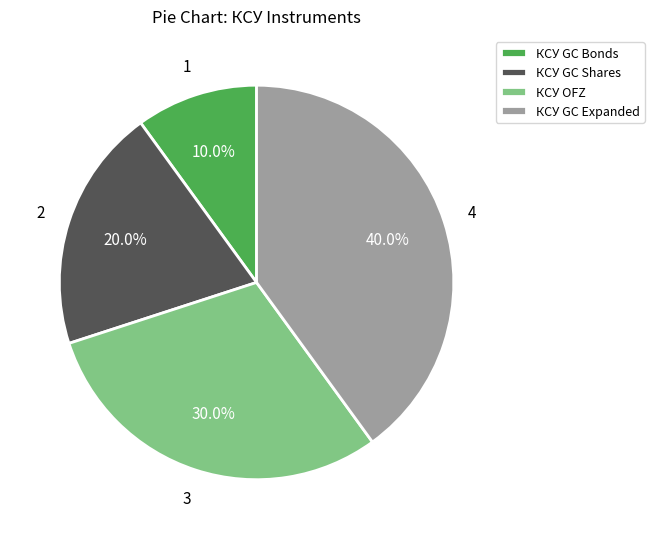

How many segments does this pie chart have?

4